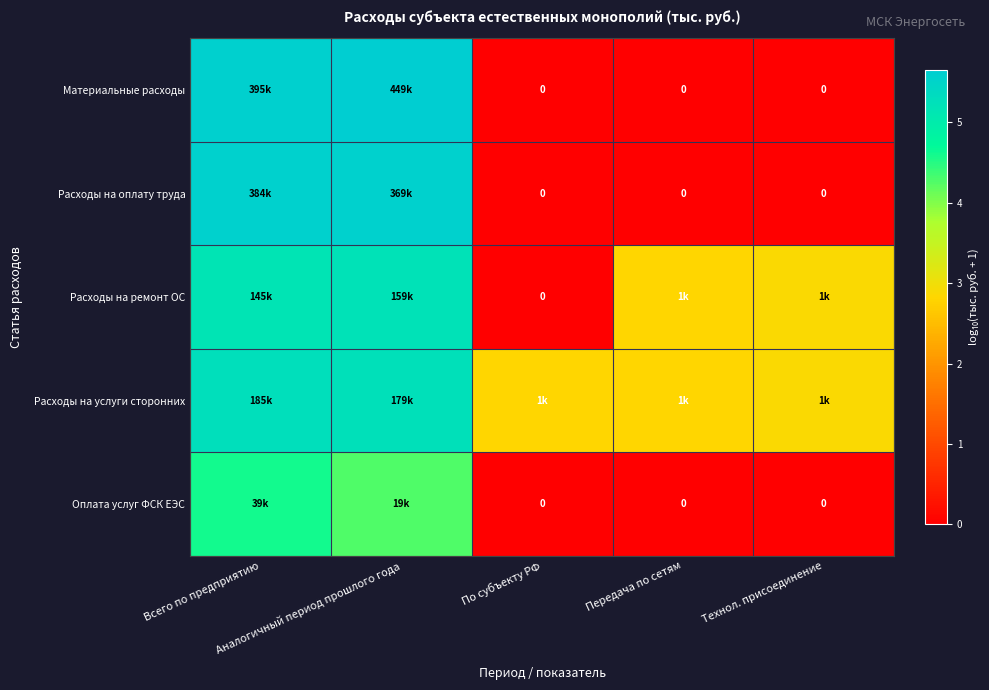

How many categories are shown in the chart?

5